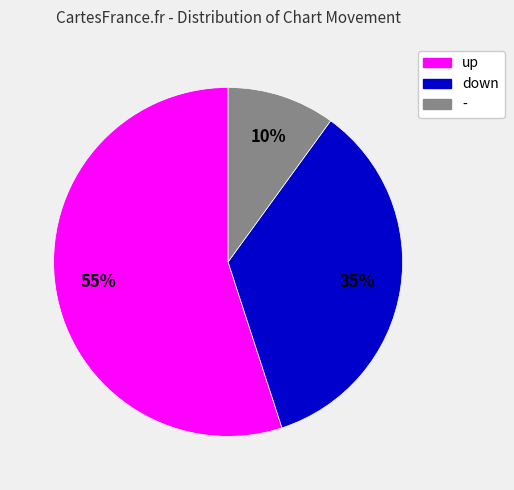

What percentage is the up slice, to the nearest percent?

55%